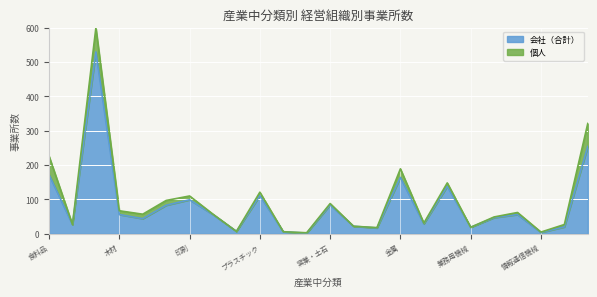

List the labels in order of value, largest first.

繊維, その他, 食料品, 金属, 生産用機械, プラスチック, 印刷, 窯業・土石, パルプ・紙, 木材, 化学, 電気機械, 電子・デバイス, 家具, はん用機械, 飲料・飼料, 鉄鋼, 輸送機械, 業務用機械, 非鉄金属, 石油・石炭, ゴム, 情報通信機械, 皮革